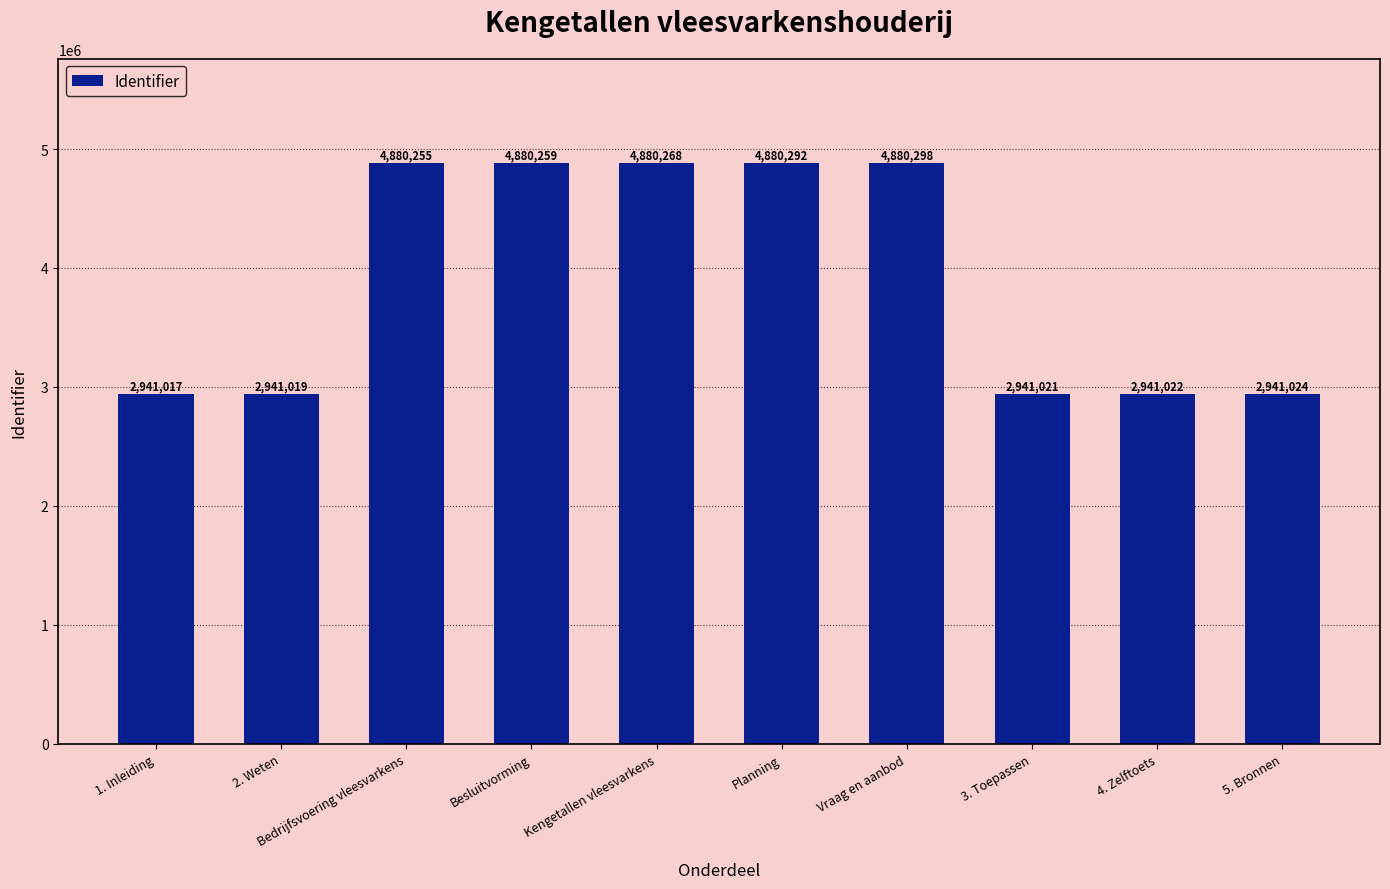

What is the average value?

3910648